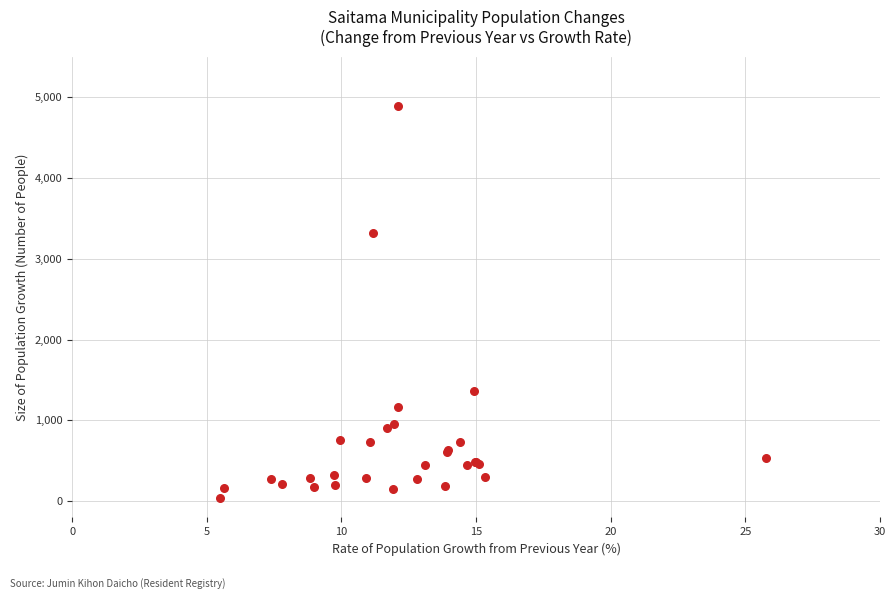

What Y value in the scatter plot is closest to 2462?

3317